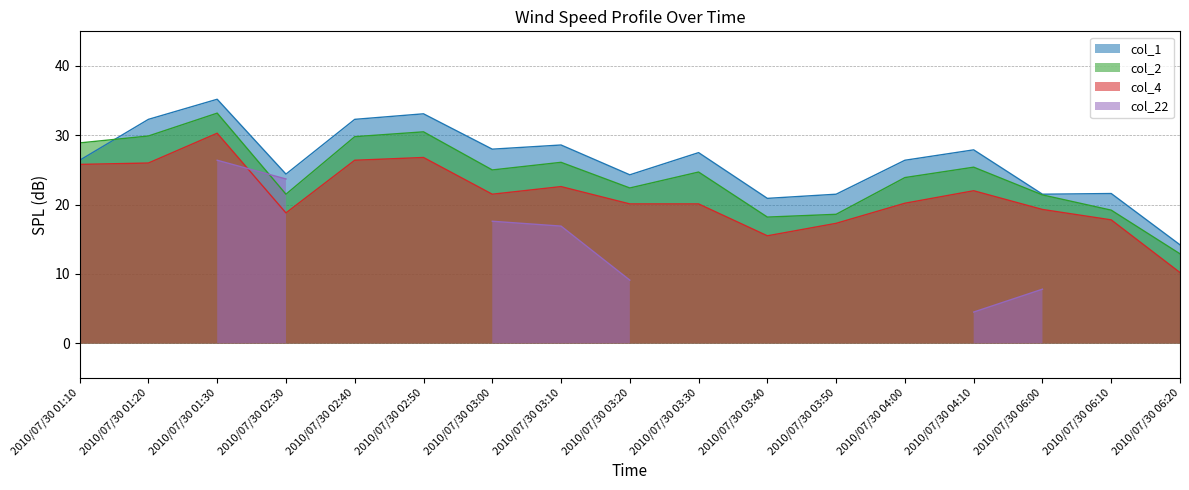

Which series has the largest range (max minus min)?

col_1